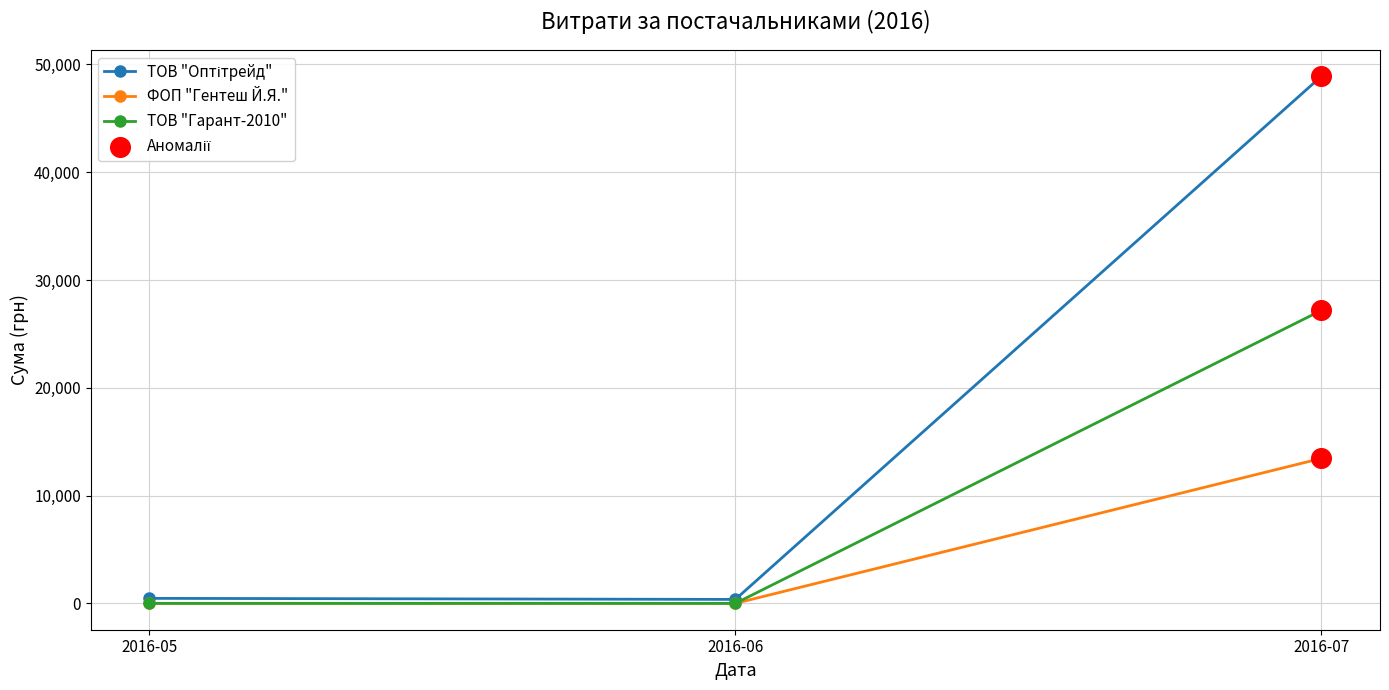

The value of ФОП "Гентеш Й.Я." at 2016-06 is -7458. True or false?

False